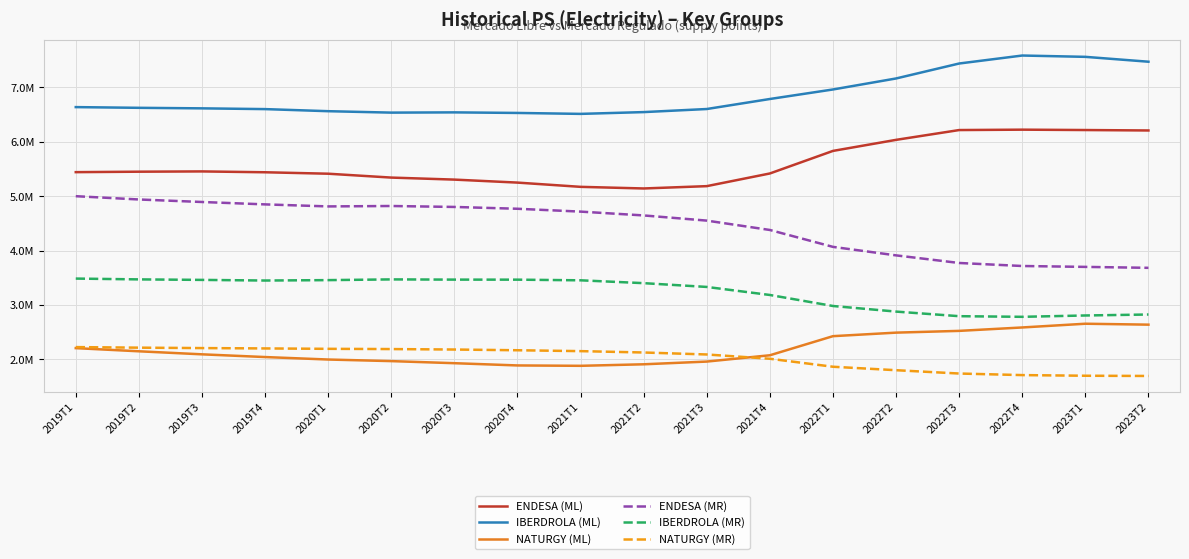

True or false: IBERDROLA (MR) and IBERDROLA (ML) intersect in this chart.

False